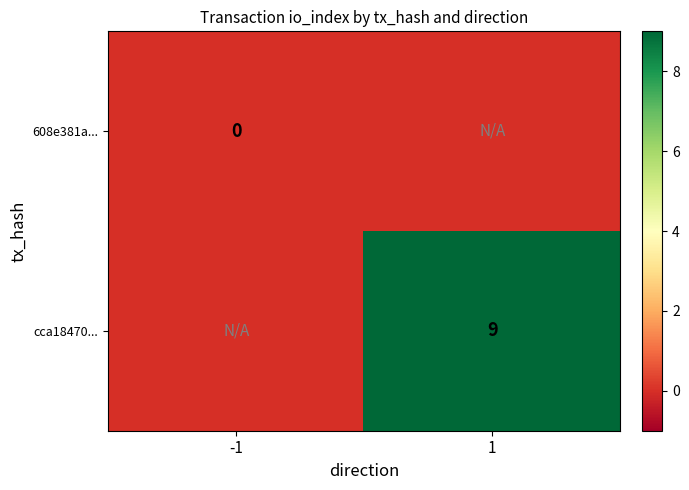

Is the value of 608e381a... at -1 greater than the value of cca18470... at 1?

No